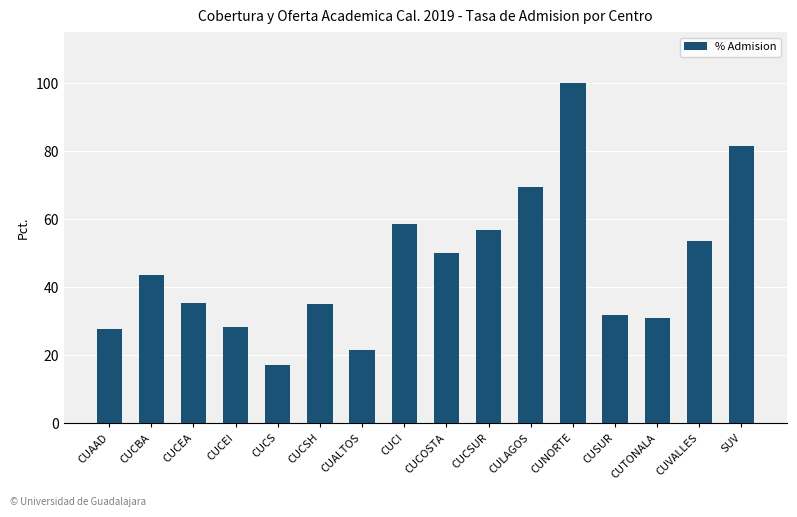

What is the approximate value at CUVALLES?

53.5